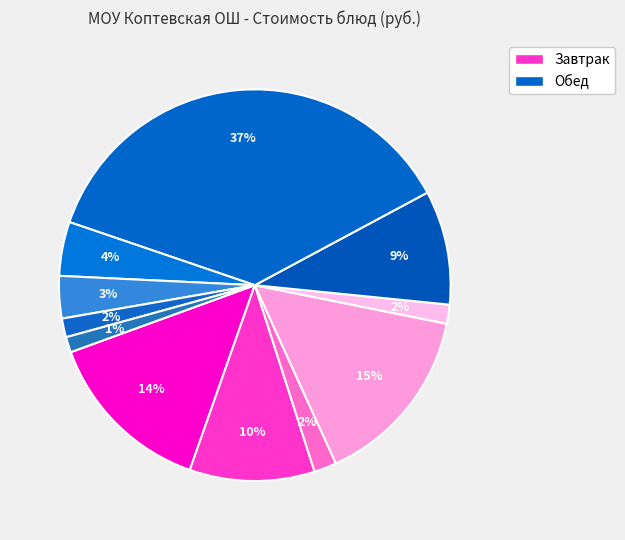

How many slices are in this pie chart?

11